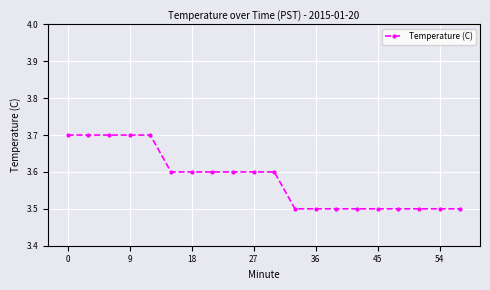

Count the values in the range 3 to 4.

20